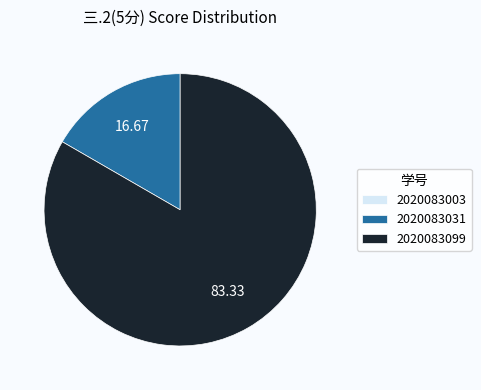

Does any single category account for the majority?

Yes